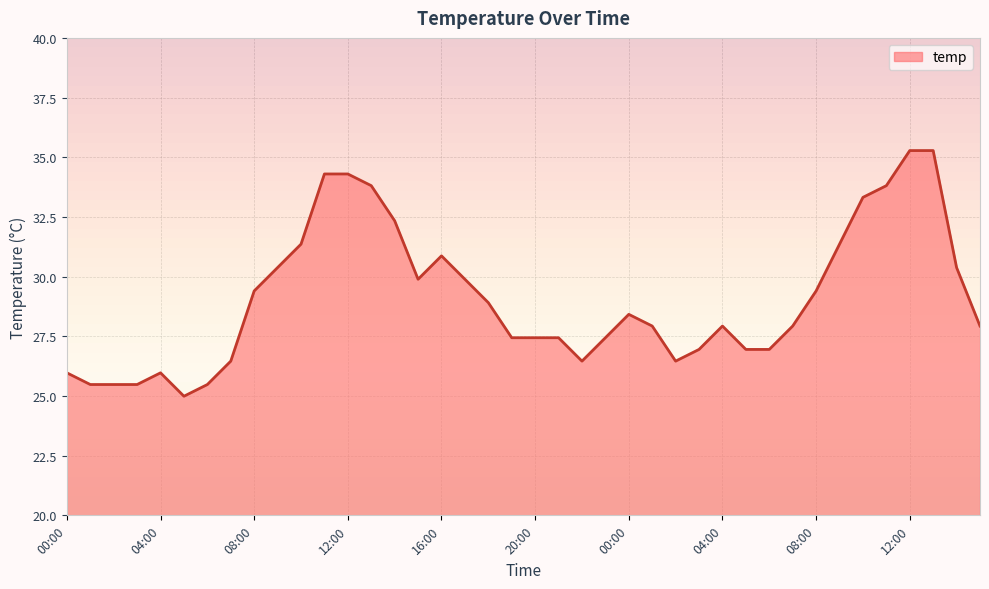

What is the smallest value displayed?

25.0